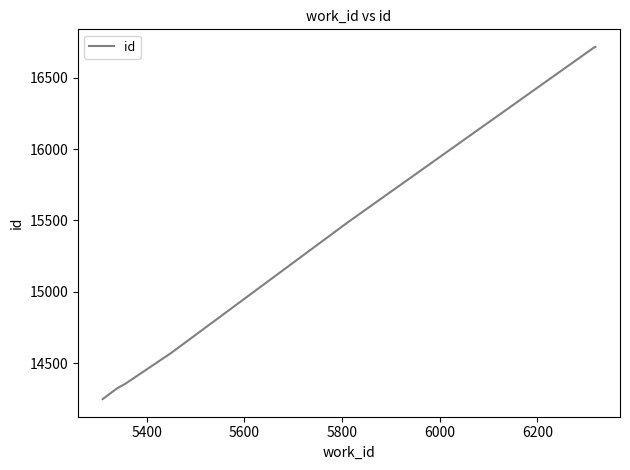

What is the maximum value shown in the chart?

16717